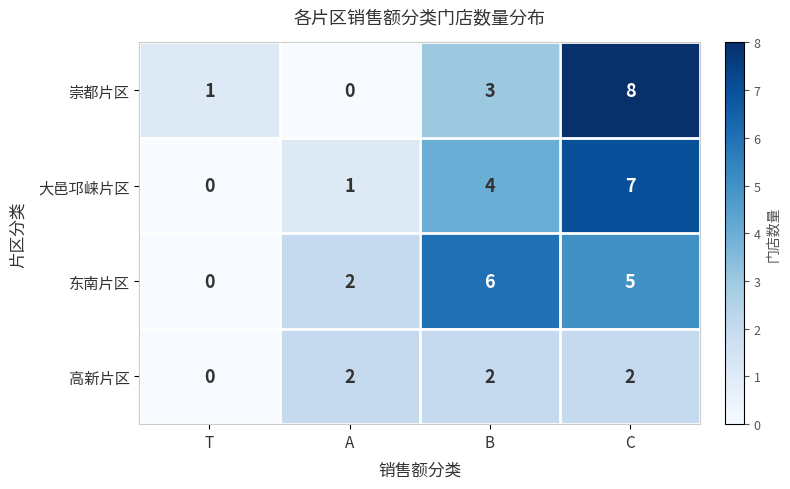

At which label does 崇都片区 reach its peak?

C